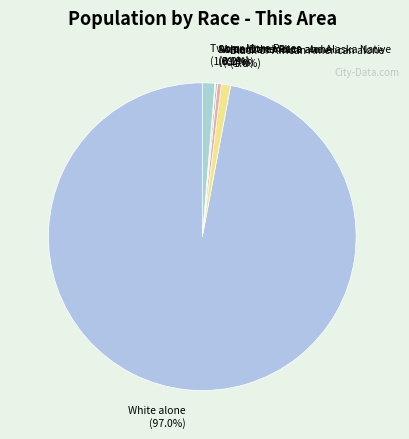

What is the total percentage of Black or African American alone (1.0%) and American Indian and Alaska Native (0.4%)?

1.4%